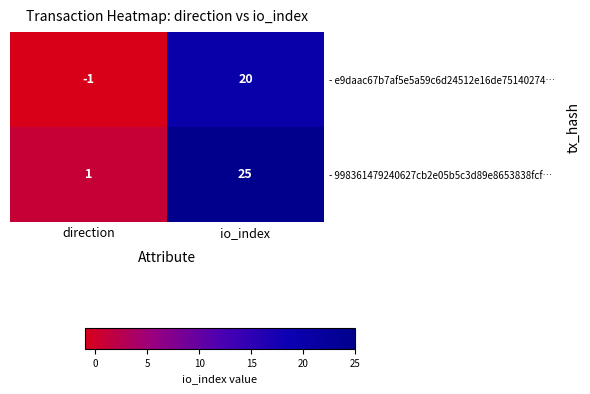

Rank the categories by - 998361479240627cb2e05b5c3d89e8653838fcf… value from lowest to highest.

direction, io_index